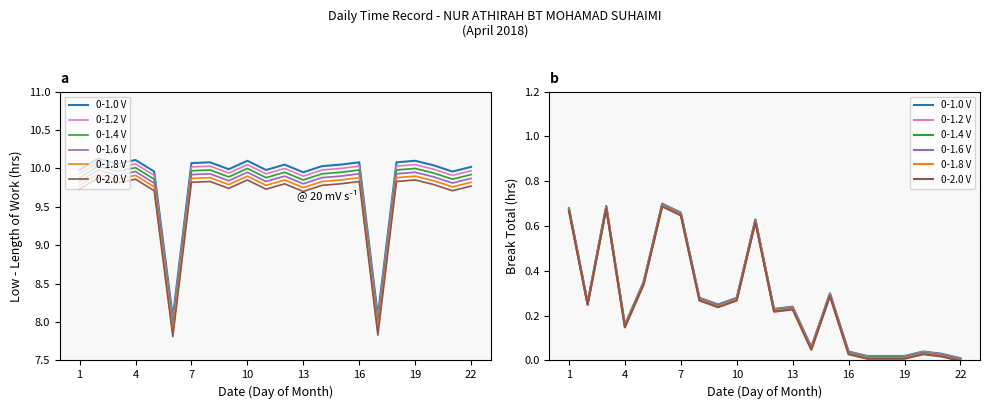

How many positive values does the 0-2.0 V series have?

21